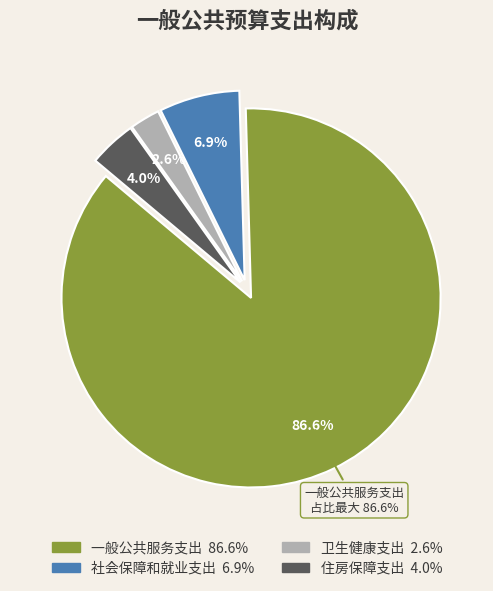

How many slices are in this pie chart?

4